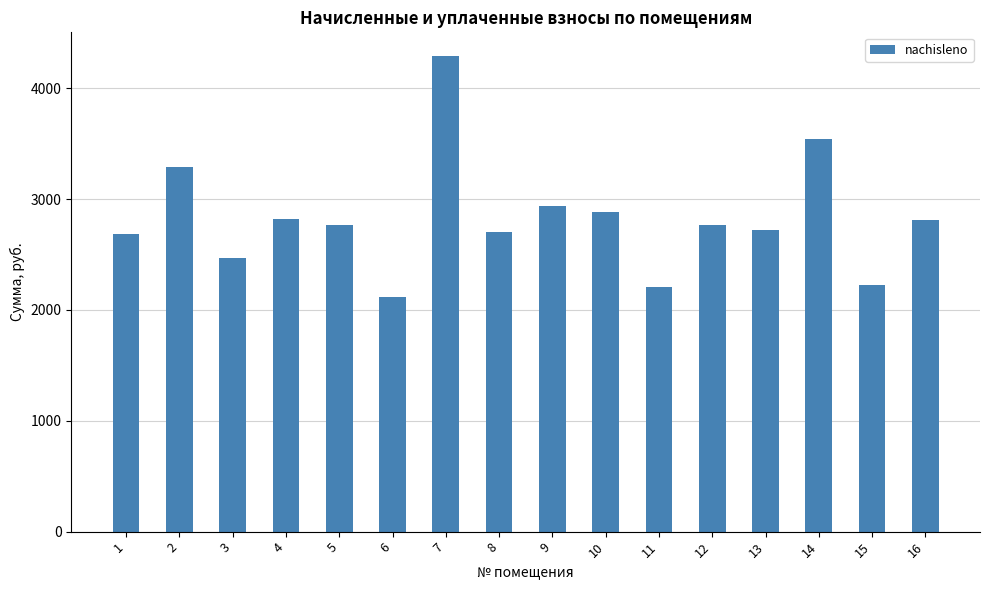

What is the sum of all values?

45252.3